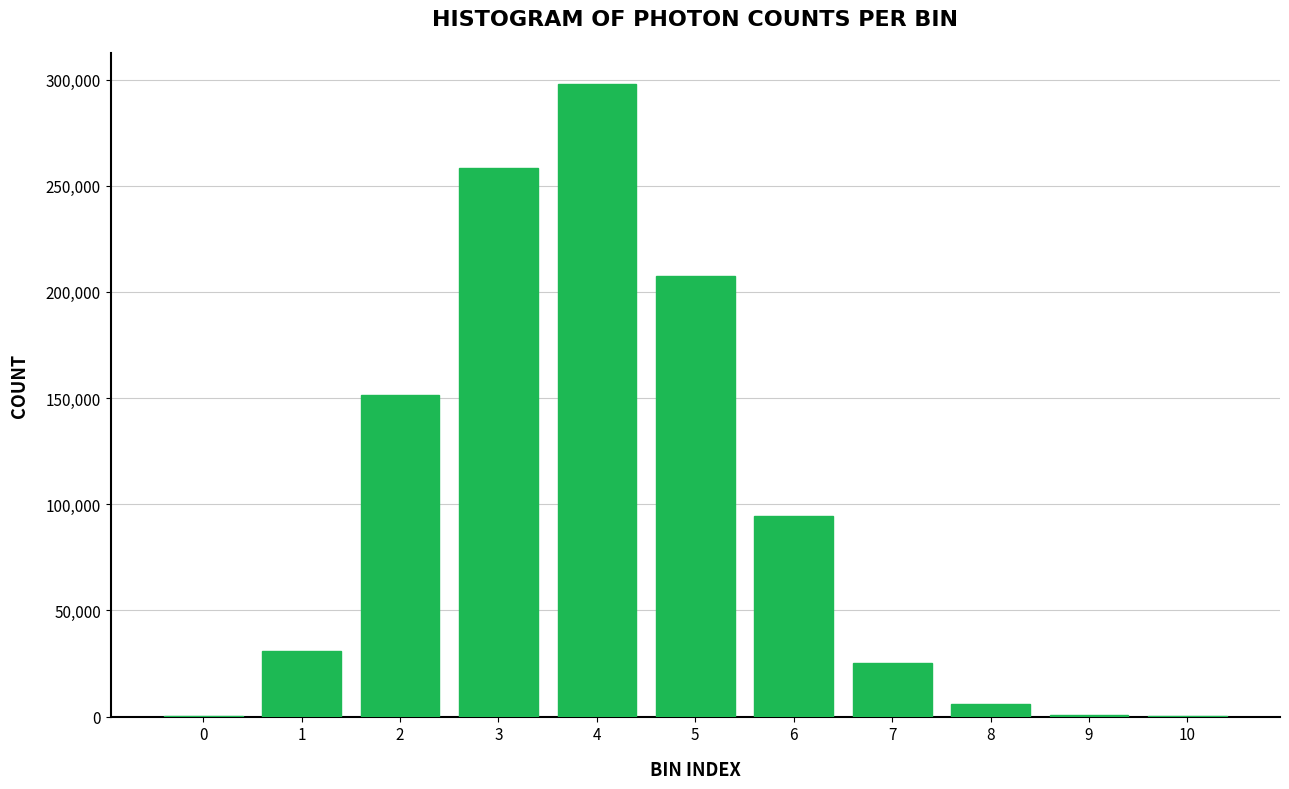

Is it true that the value at 5 is 121193?

False